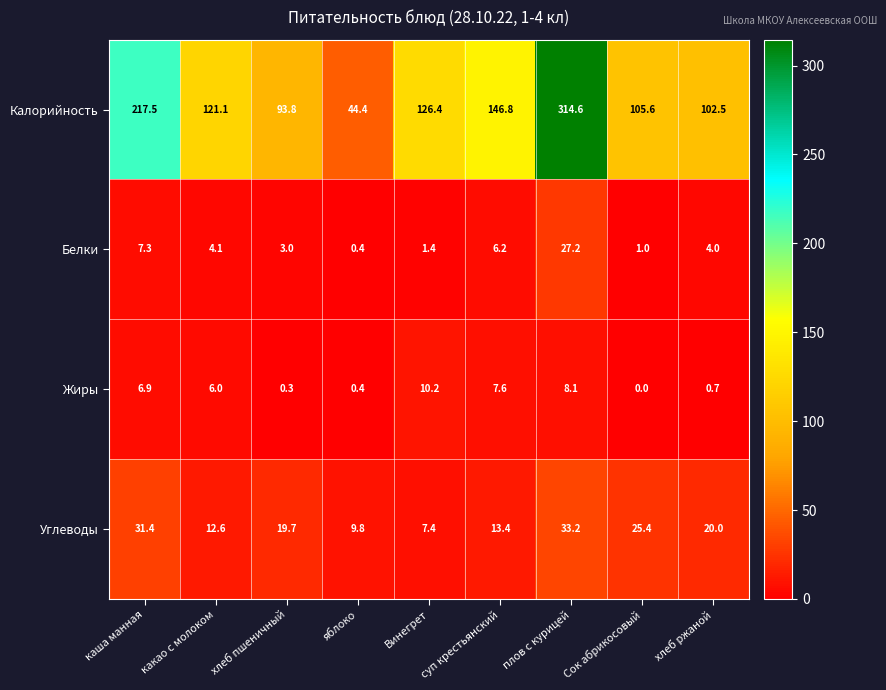

How many values in the Углеводы series exceed 19?

5